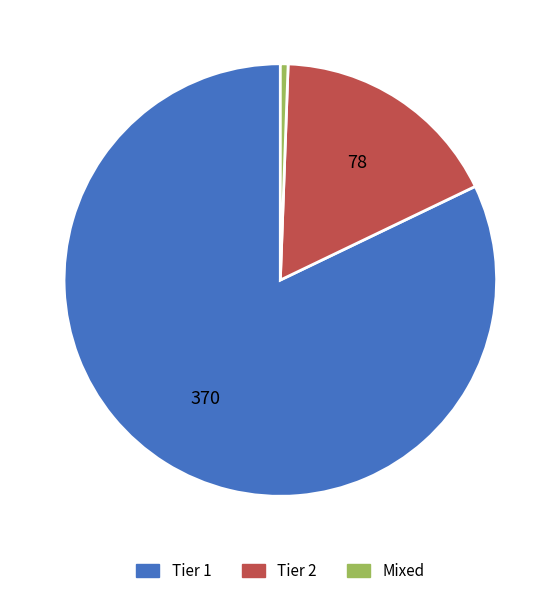

Does any single category account for the majority?

Yes